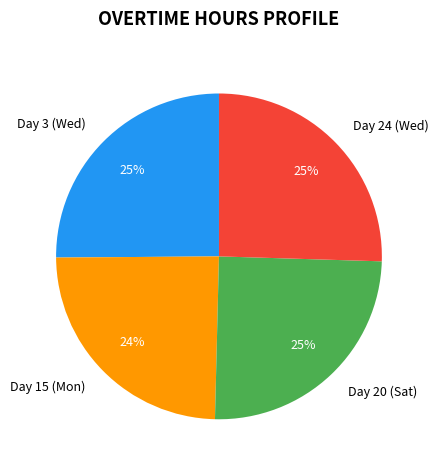

True or false: Day 24 (Wed) accounts for 25% of the total.

True